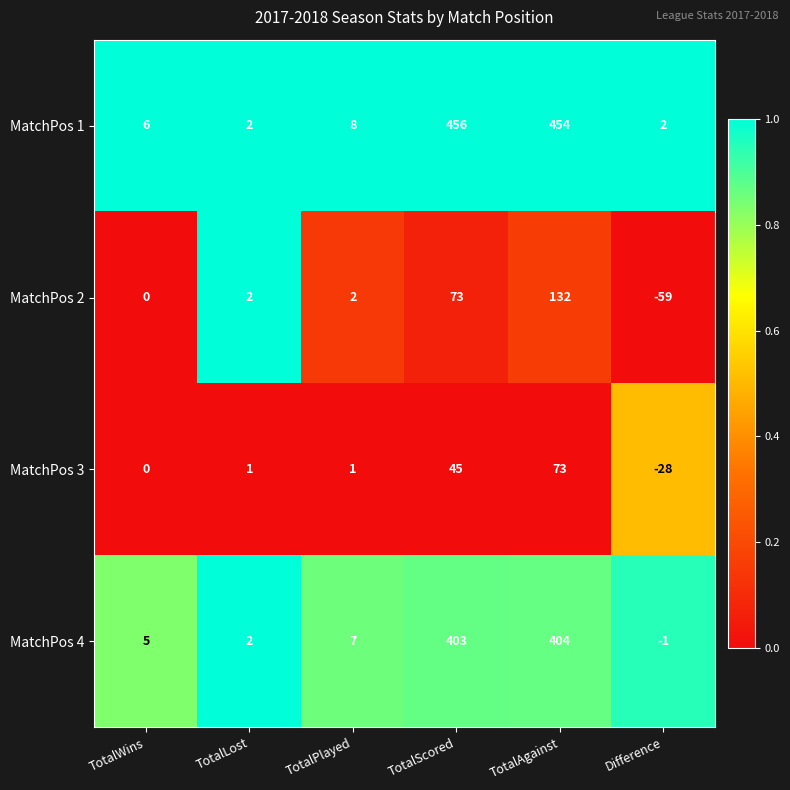

Reading left to right, list all the values displayed in this chart.

MatchPos 1: TotalWins=6	TotalLost=2	TotalPlayed=8	TotalScored=456	TotalAgainst=454	Difference=2
MatchPos 2: TotalWins=0	TotalLost=2	TotalPlayed=2	TotalScored=73	TotalAgainst=132	Difference=-59
MatchPos 3: TotalWins=0	TotalLost=1	TotalPlayed=1	TotalScored=45	TotalAgainst=73	Difference=-28
MatchPos 4: TotalWins=5	TotalLost=2	TotalPlayed=7	TotalScored=403	TotalAgainst=404	Difference=-1